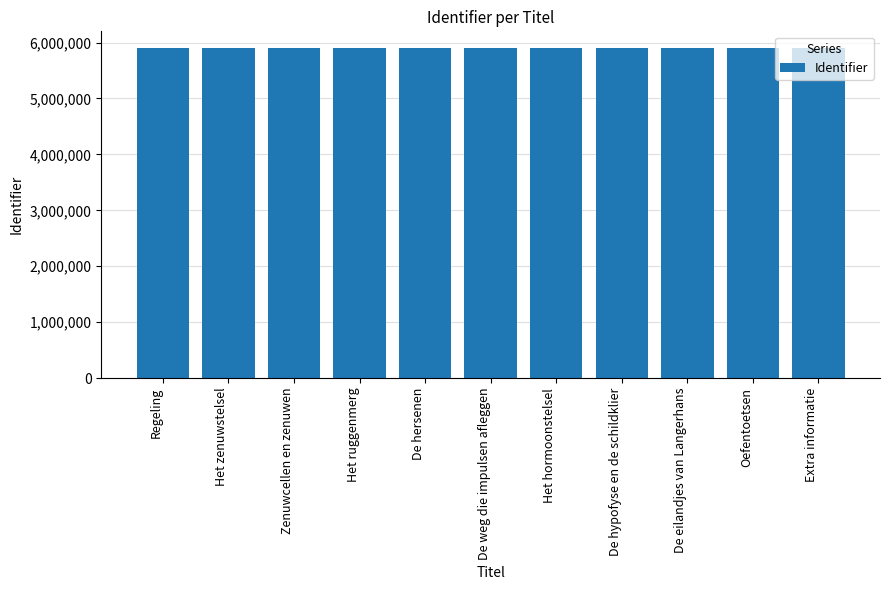

What is the smallest value displayed?

5904841